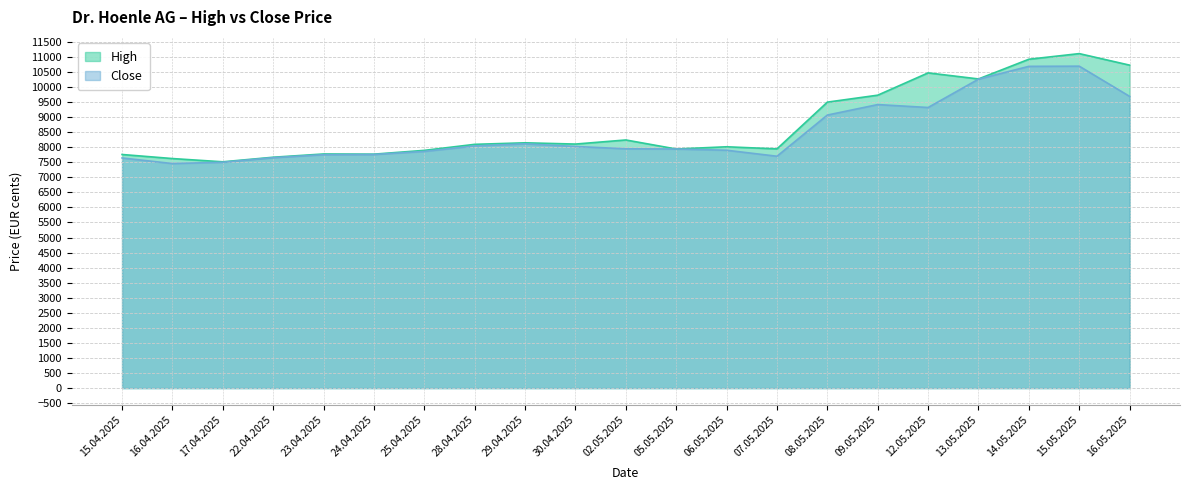

Where is the first local minimum for Close?

16.04.2025